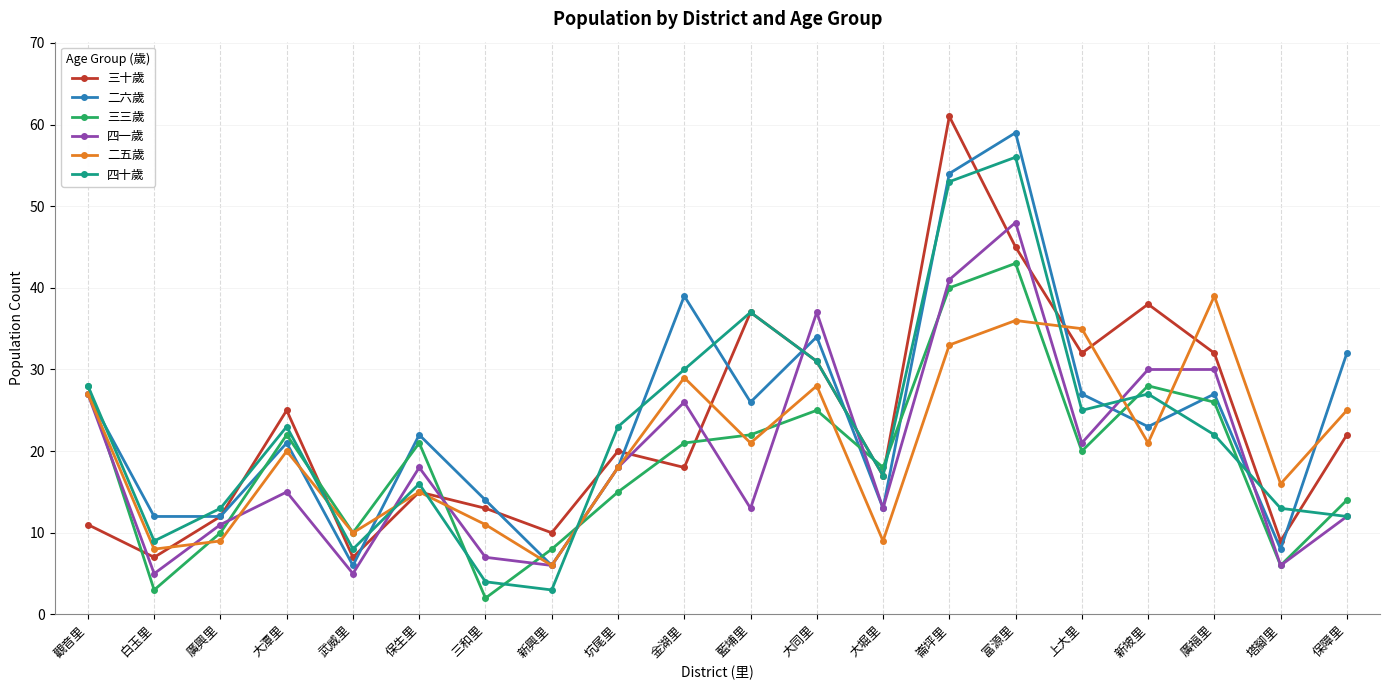

What is the highest value of the 二五歲 series?

39